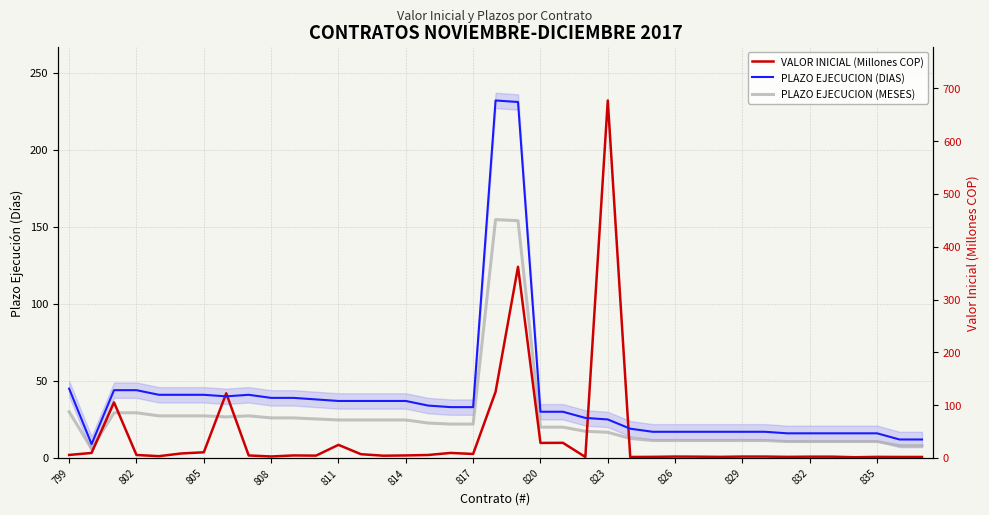

True or false: PLAZO EJECUCION (DIAS) and VALOR INICIAL (Millones COP) intersect in this chart.

True